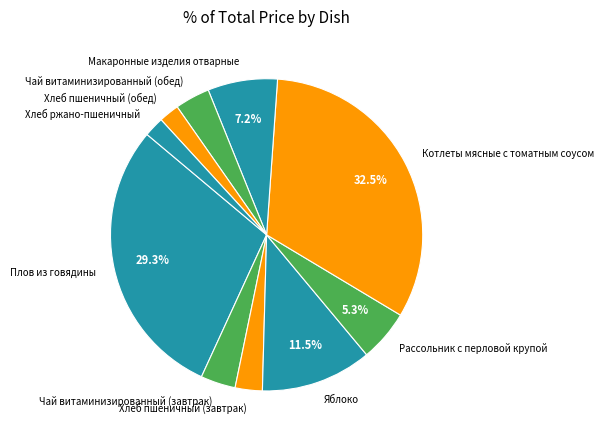

How many segments does this pie chart have?

10